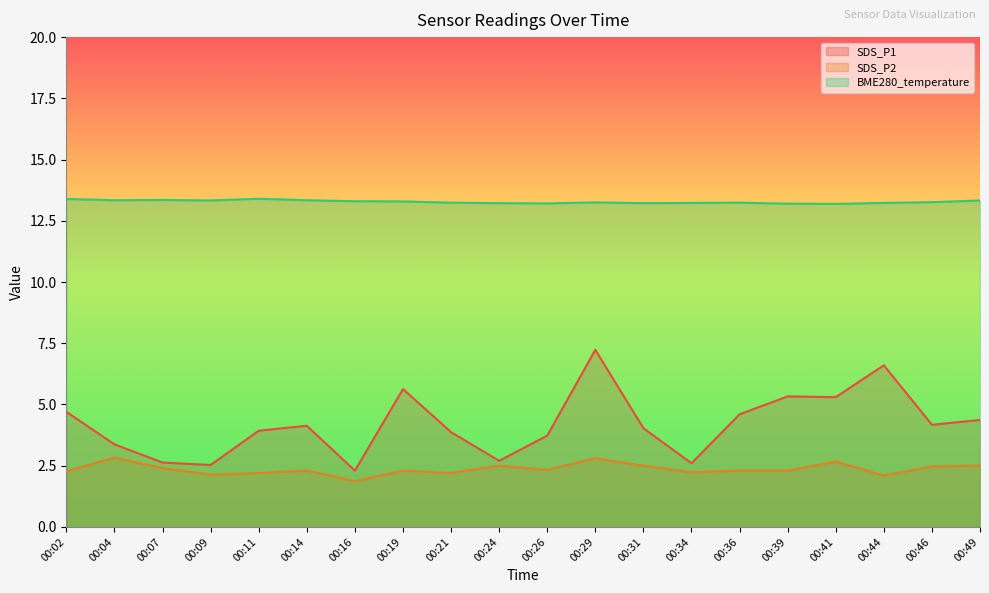

At 00:44, list the series in order from smallest to largest.

SDS_P2, SDS_P1, BME280_temperature